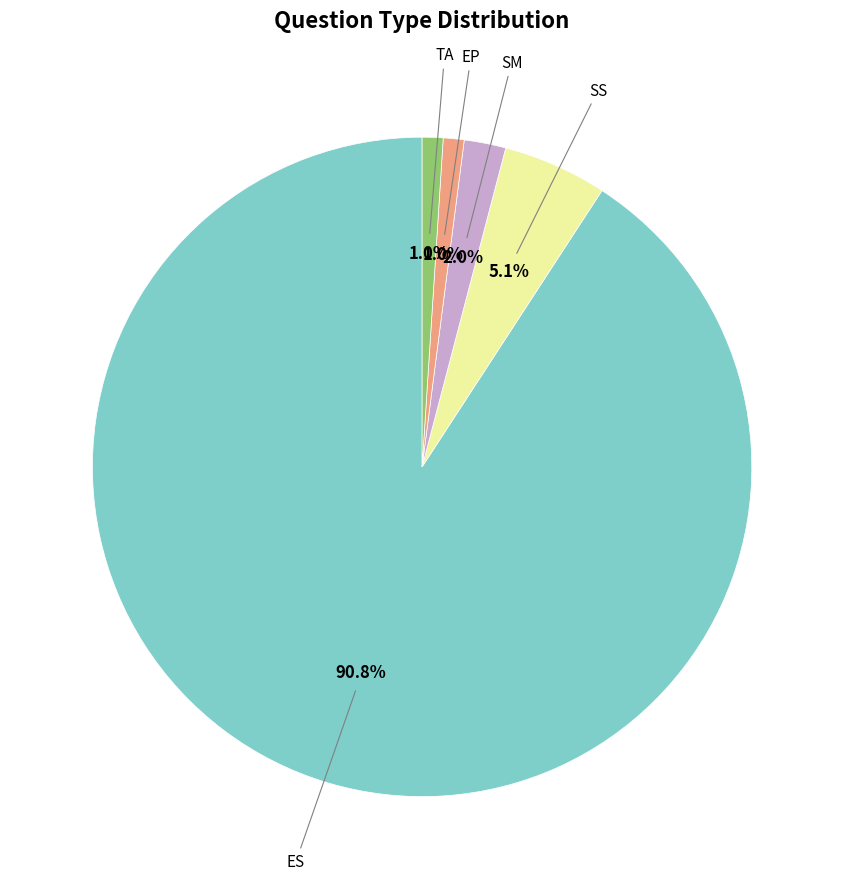

Is there any slice that represents more than half of the pie?

Yes